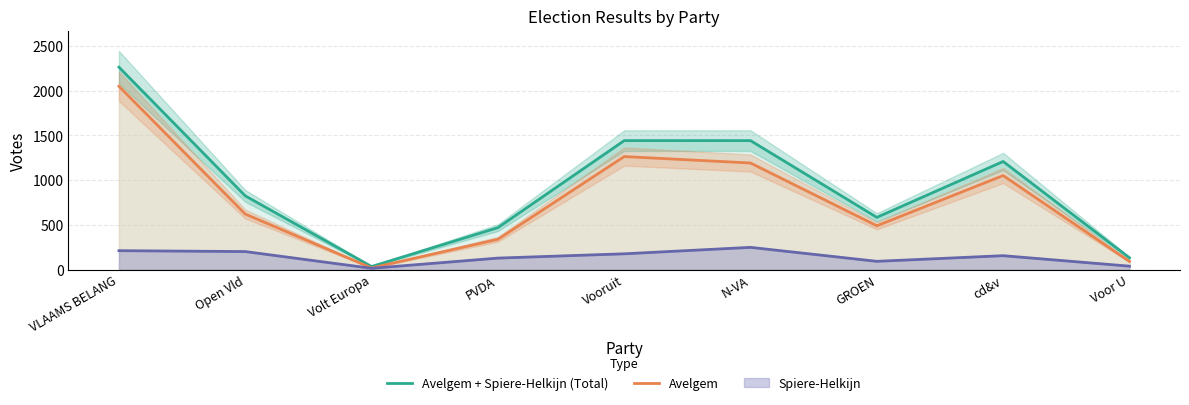

Which label corresponds to the smallest value in the chart?

Volt Europa